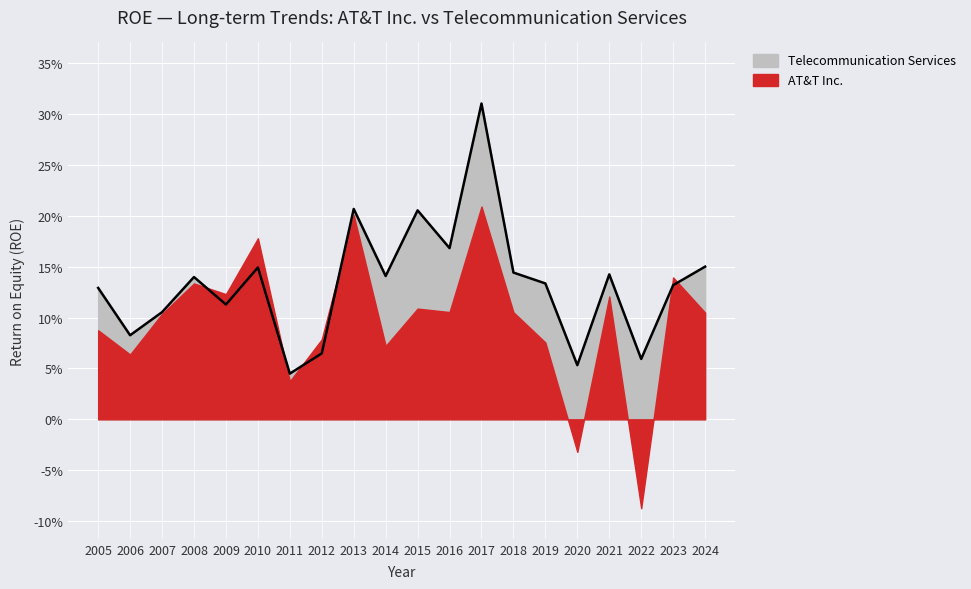

Reading left to right, what are all the values shown in this chart?

2005=0.1	2006=0.1	2007=0.1	2008=0.1	2009=0.1	2010=0.1	2011=0.0	2012=0.1	2013=0.2	2014=0.1	2015=0.2	2016=0.2	2017=0.3	2018=0.1	2019=0.1	2020=0.1	2021=0.1	2022=0.1	2023=0.1	2024=0.1